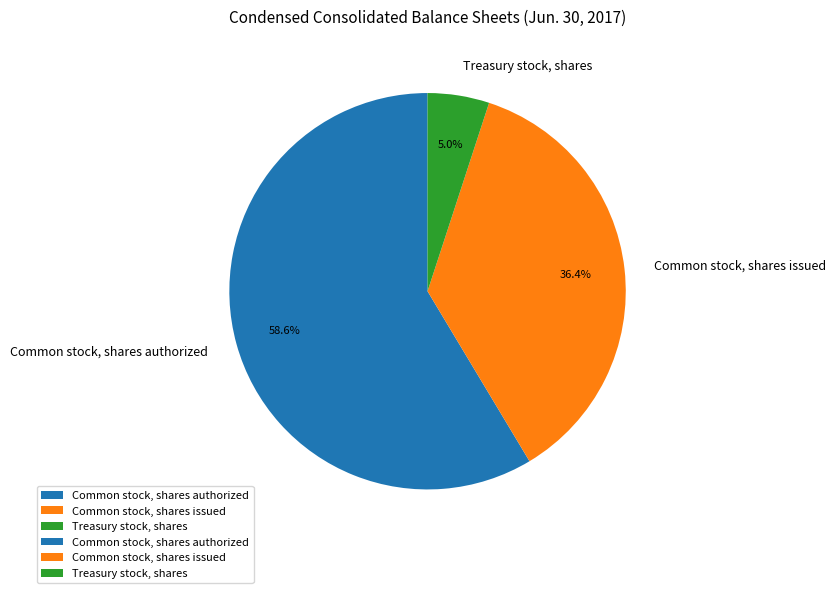

To the nearest percent, what percentage of the pie is Common stock, shares issued?

36%